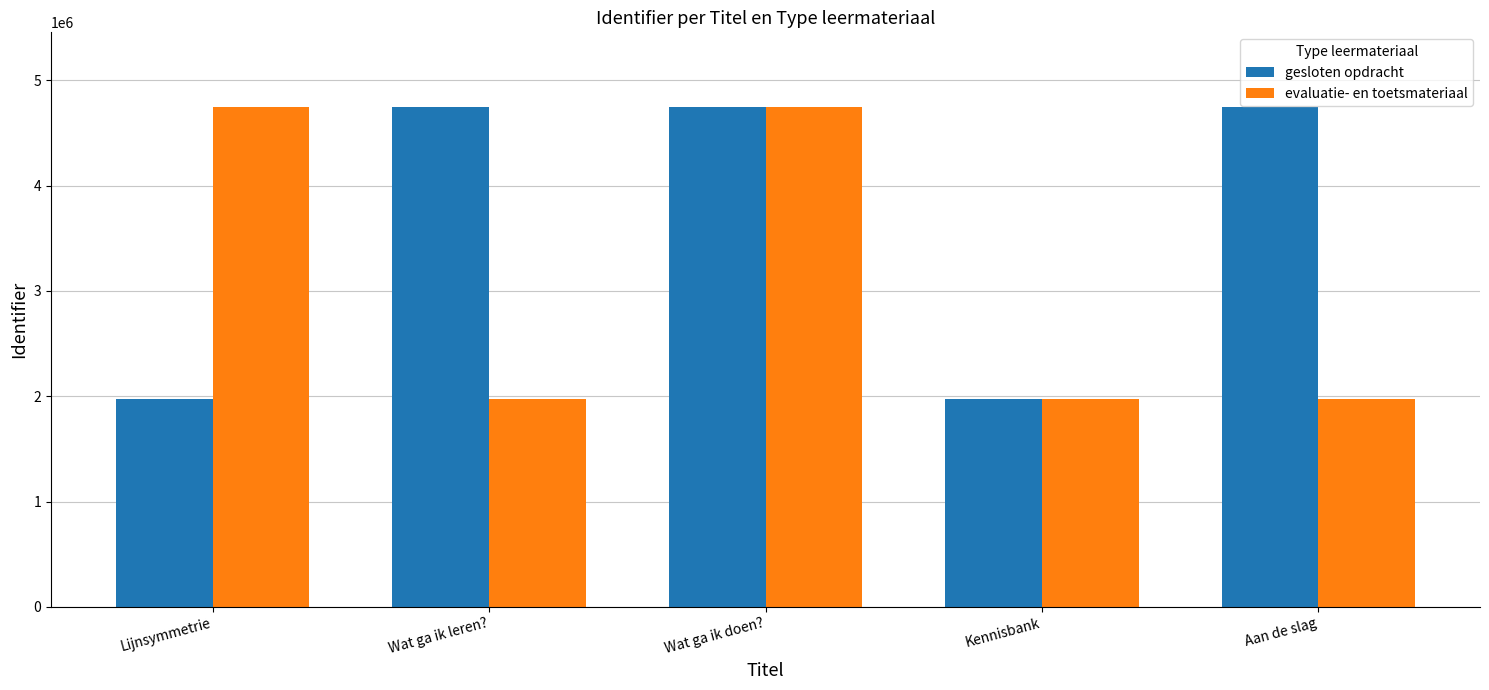

What is the average value of the evaluatie- en toetsmateriaal series?

3084939